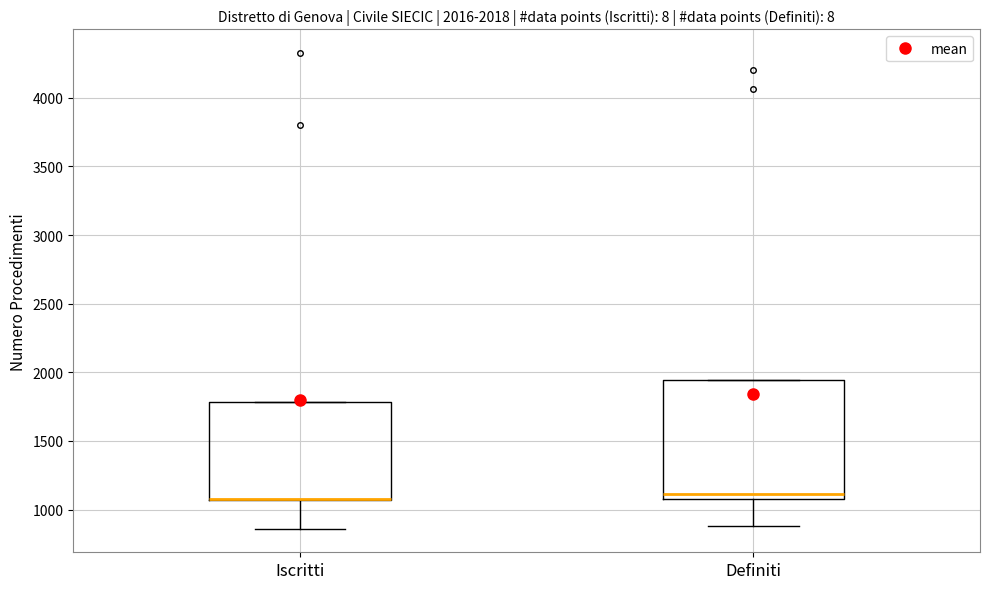

Which box is the tallest, from its lower edge to its upper edge?

Definiti